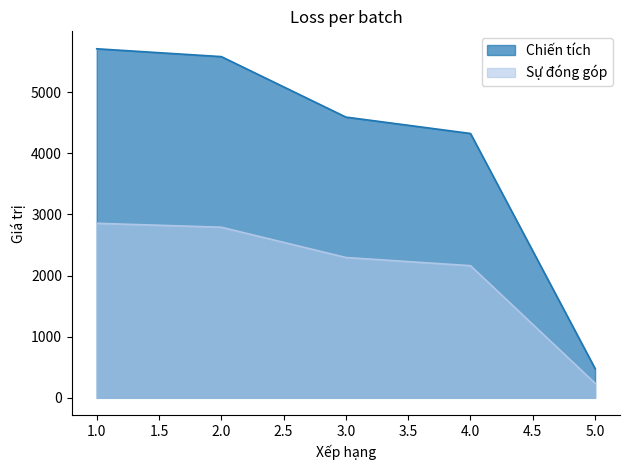

Which series changed the most between 2.0 and 5.0?

Chiến tích